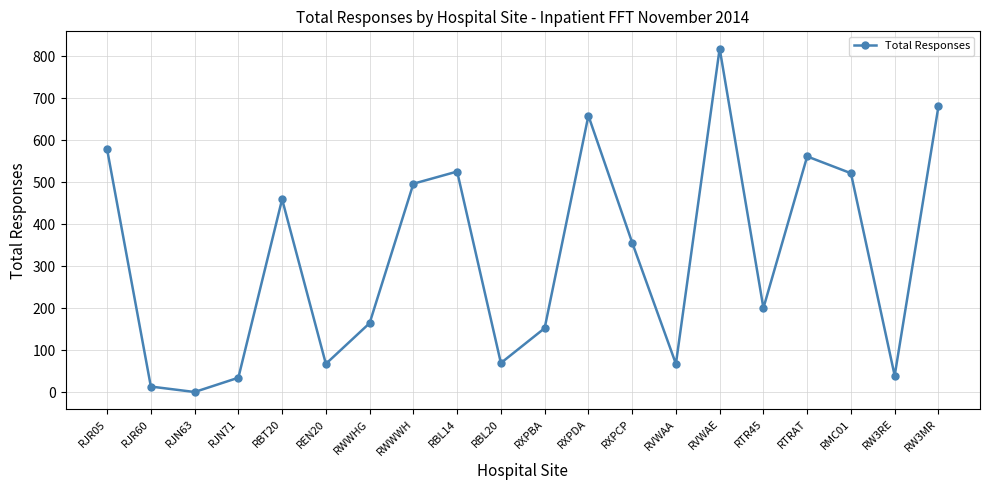

The value at RBL20 is 39. True or false?

False